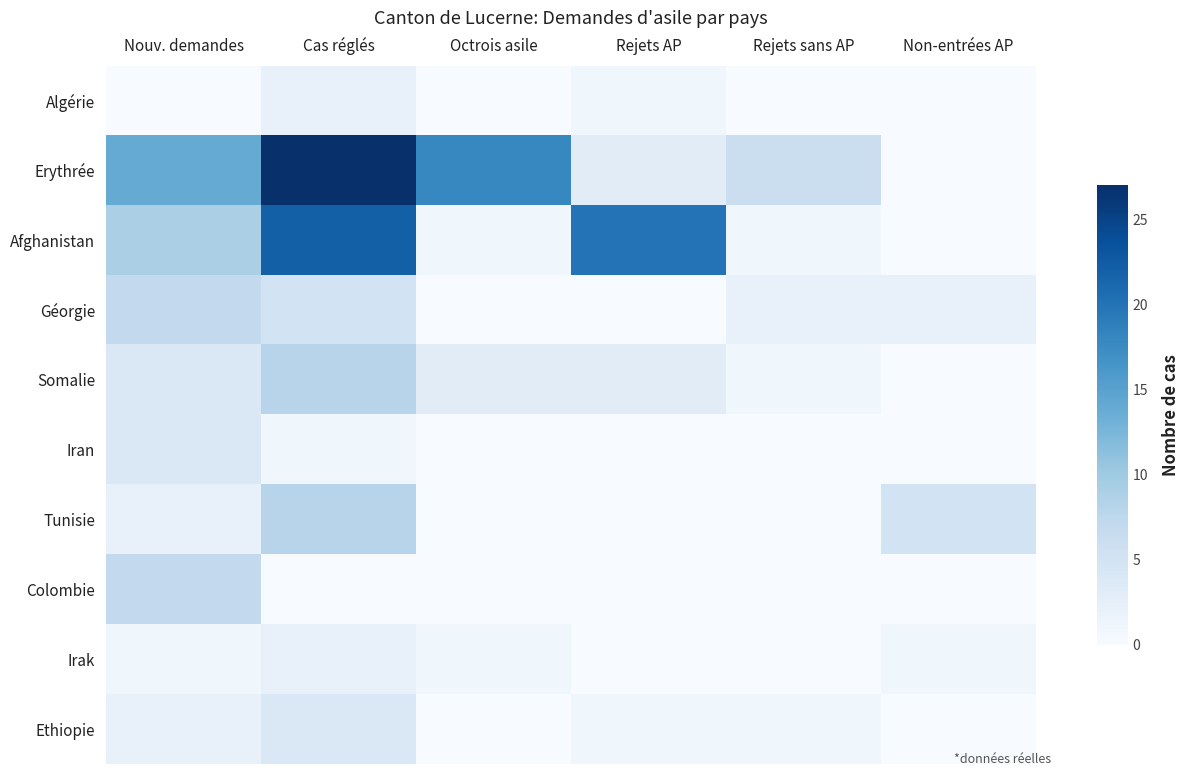

Reading left to right, transcribe all the data shown in this chart.

Algérie: Nouv. demandes=0	Cas réglés=2	Octrois asile=0	Rejets AP=1	Rejets sans AP=0	Non-entrées AP=0
Erythrée: Nouv. demandes=14	Cas réglés=27	Octrois asile=18	Rejets AP=3	Rejets sans AP=6	Non-entrées AP=0
Afghanistan: Nouv. demandes=9	Cas réglés=22	Octrois asile=1	Rejets AP=20	Rejets sans AP=1	Non-entrées AP=0
Géorgie: Nouv. demandes=7	Cas réglés=5	Octrois asile=0	Rejets AP=0	Rejets sans AP=2	Non-entrées AP=2
Somalie: Nouv. demandes=4	Cas réglés=8	Octrois asile=3	Rejets AP=3	Rejets sans AP=1	Non-entrées AP=0
Iran: Nouv. demandes=4	Cas réglés=1	Octrois asile=0	Rejets AP=0	Rejets sans AP=0	Non-entrées AP=0
Tunisie: Nouv. demandes=2	Cas réglés=8	Octrois asile=0	Rejets AP=0	Rejets sans AP=0	Non-entrées AP=5
Colombie: Nouv. demandes=7	Cas réglés=0	Octrois asile=0	Rejets AP=0	Rejets sans AP=0	Non-entrées AP=0
Irak: Nouv. demandes=1	Cas réglés=2	Octrois asile=1	Rejets AP=0	Rejets sans AP=0	Non-entrées AP=1
Ethiopie: Nouv. demandes=2	Cas réglés=4	Octrois asile=0	Rejets AP=1	Rejets sans AP=1	Non-entrées AP=0